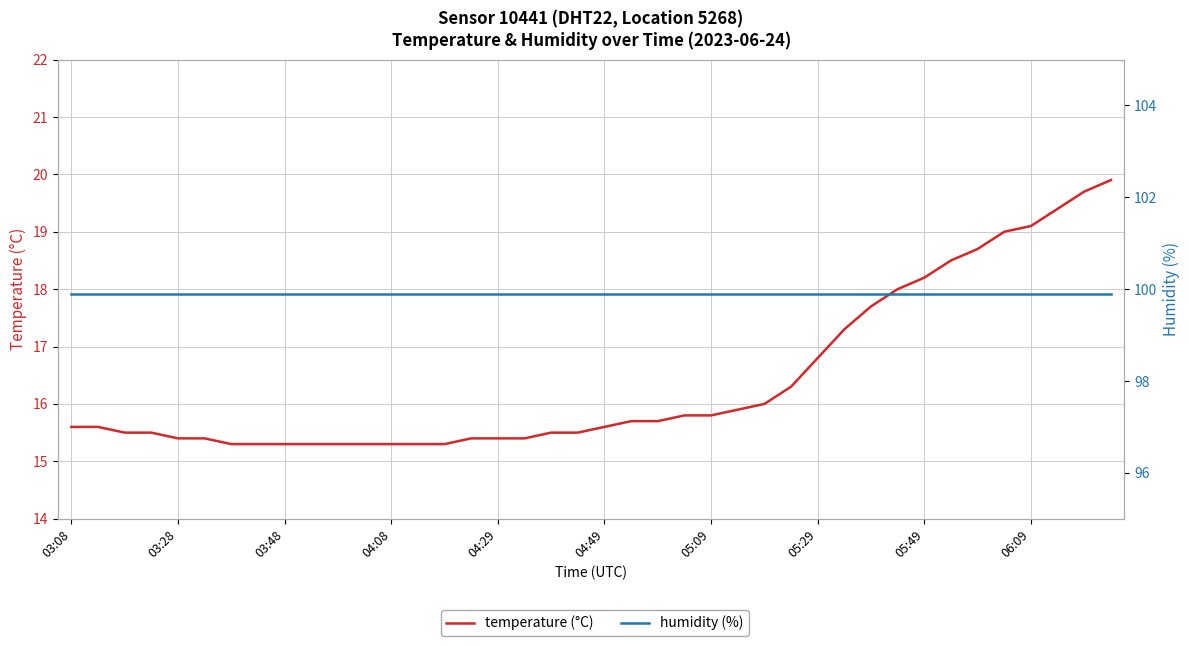

True or false: humidity (%) and temperature (°C) intersect in this chart.

False